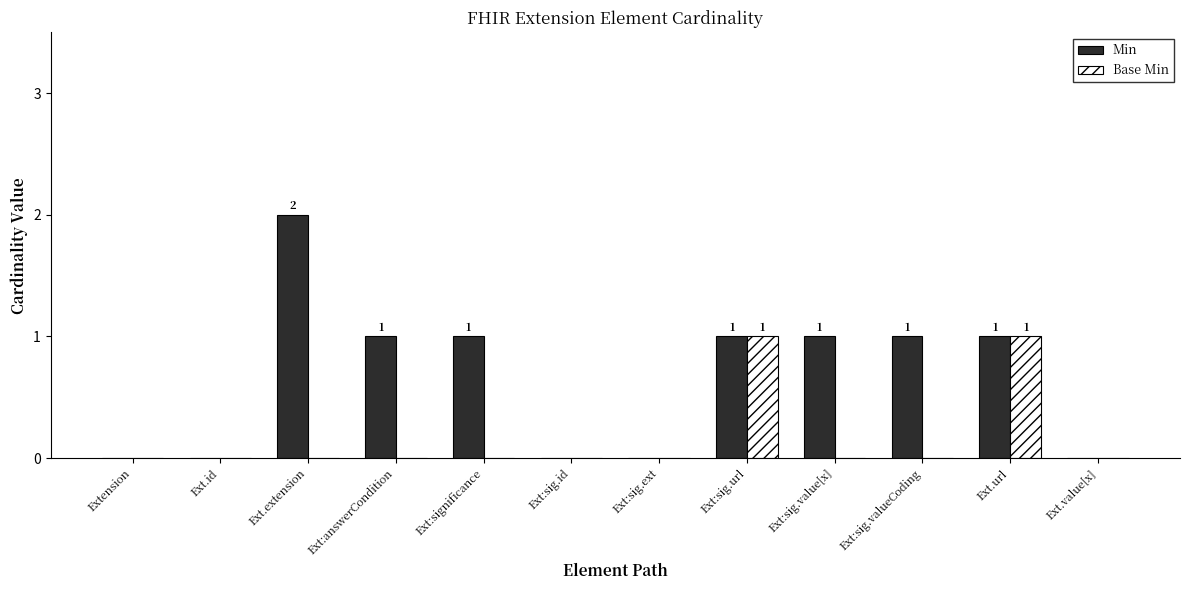

What is the total value across all series at Ext:sig.value[x]?

1